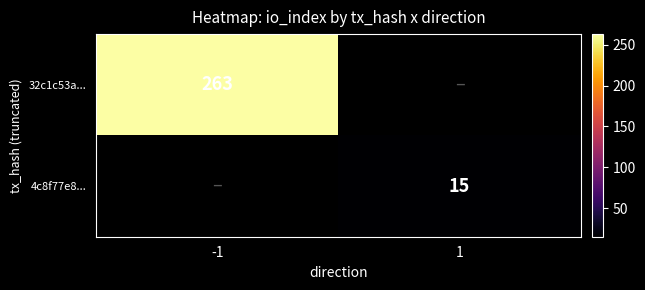

Is it true that 4c8f77e8... equals 4 at 1?

False